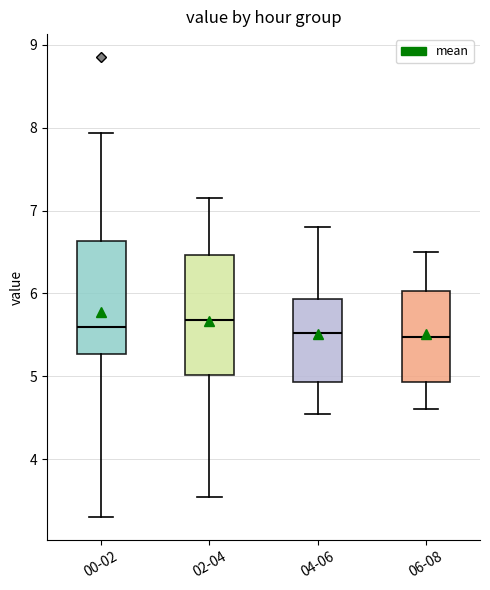

Reading left to right, transcribe this box plot: for each box, give where its median line is, the range the box spans, and where its two whiskers end, as read against the y-axis. The values are not printed on the chart, so give them approximately, as read against the axis.

00-02: median 5.6, box 5.3 to 6.6, whiskers 3.3 to 7.9
02-04: median 5.7, box 5.0 to 6.5, whiskers 3.6 to 7.2
04-06: median 5.5, box 4.9 to 5.9, whiskers 4.6 to 6.8
06-08: median 5.5, box 4.9 to 6.0, whiskers 4.6 to 6.5